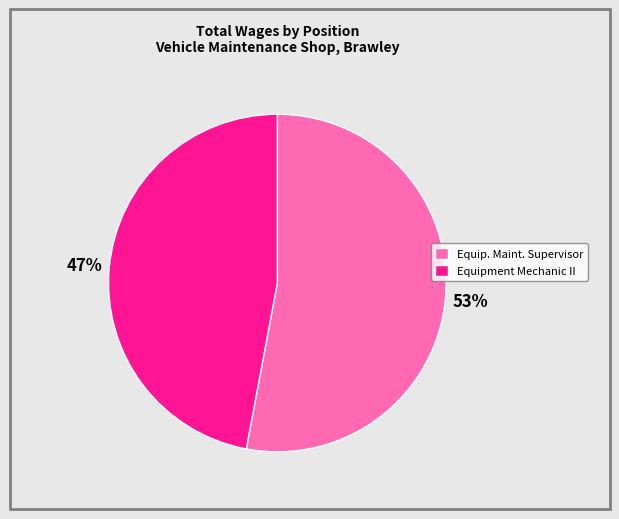

Combined, do Equip. Maint. Supervisor and Equipment Mechanic II account for over 50%?

Yes